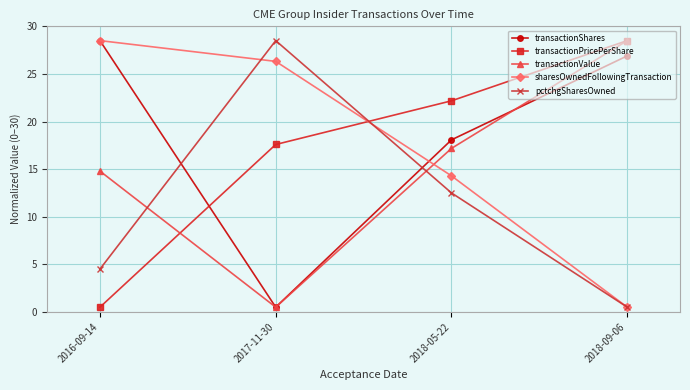

At which label does transactionShares reach its peak?

2016-09-14